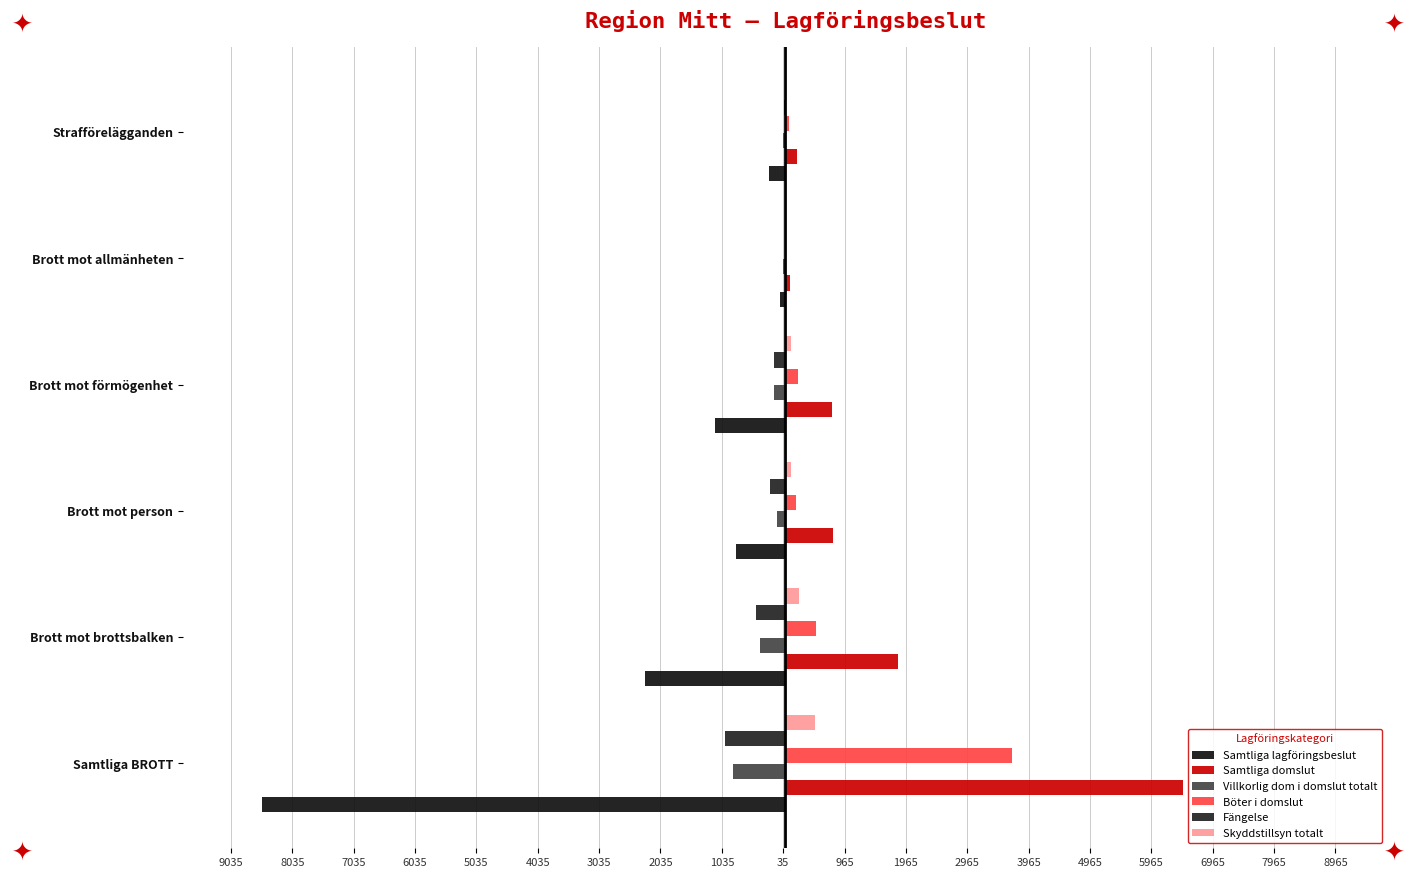

Which series has the widest spread of values?

Samtliga lagföringsbeslut